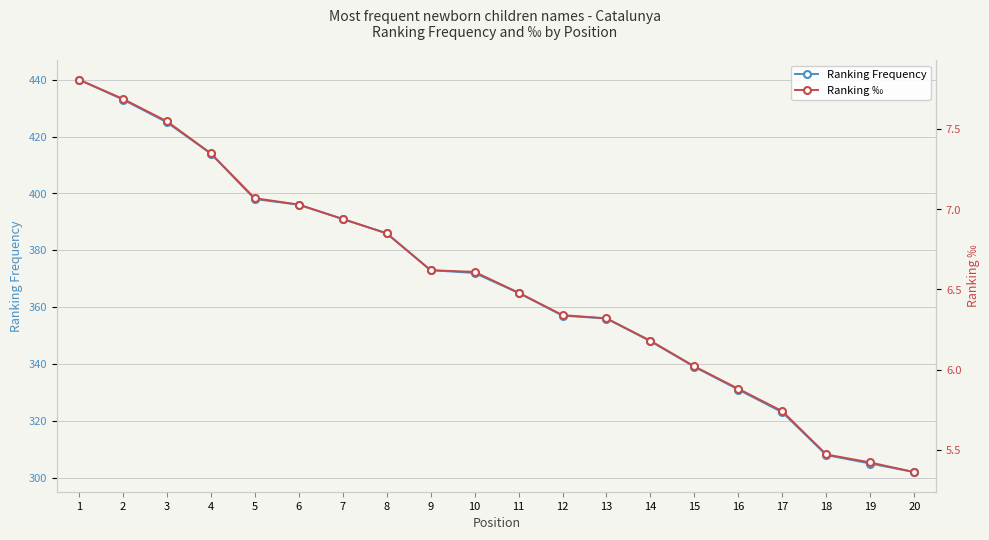

What are all the series names shown in the legend?

Ranking Frequency, Ranking ‰